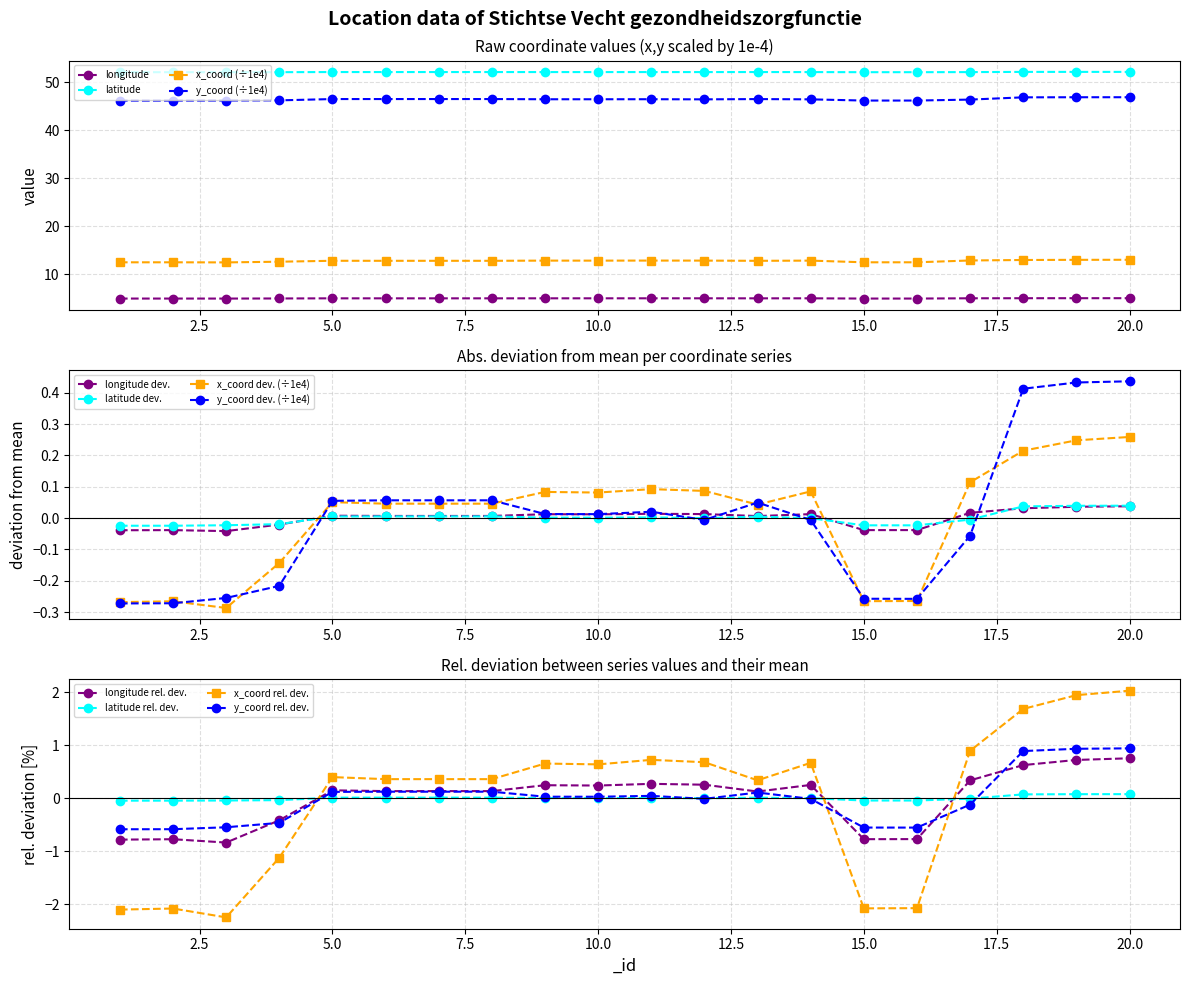

How many interior local peaks does the longitude series have?

5